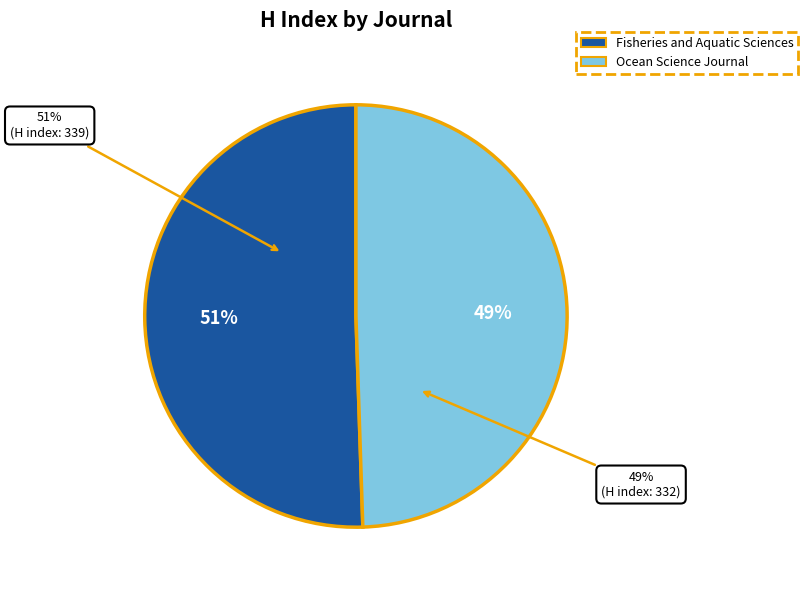

What percentage is the Ocean Science Journal slice, to the nearest percent?

49%